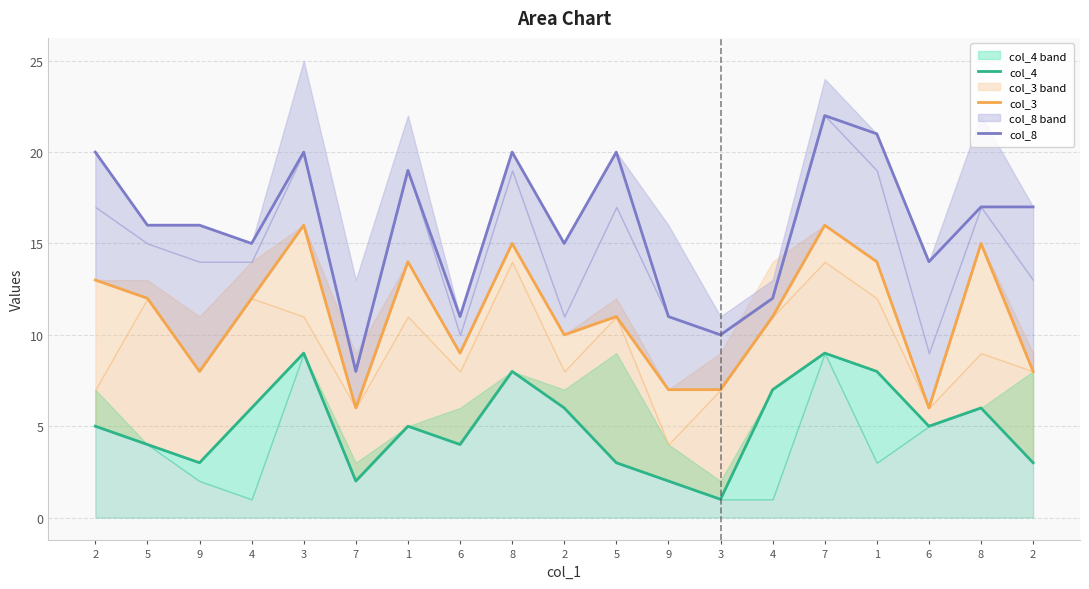

Where does the col_8 series first go above 16?

2